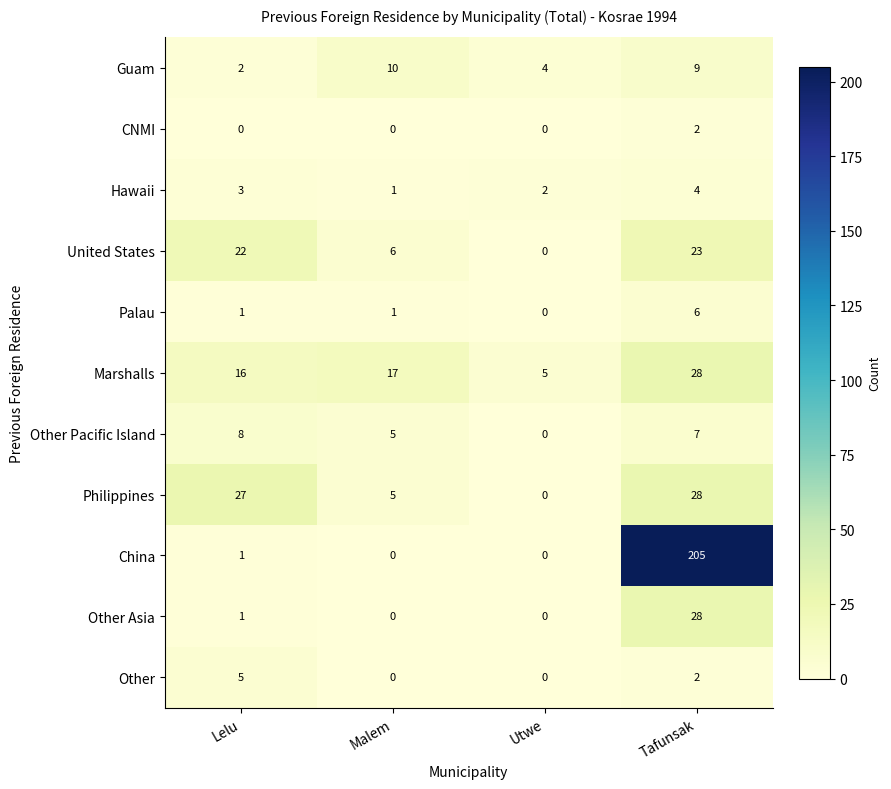

Rank the categories by Marshalls value from highest to lowest.

Tafunsak, Malem, Lelu, Utwe